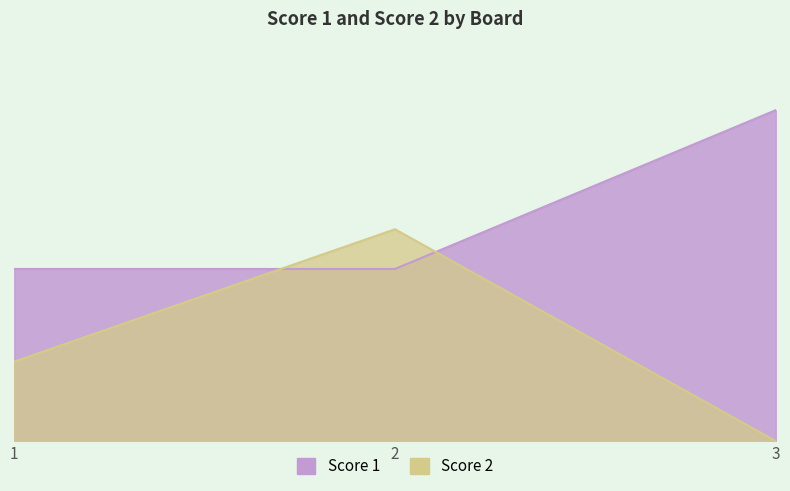

What is the minimum value for Score 1?

13